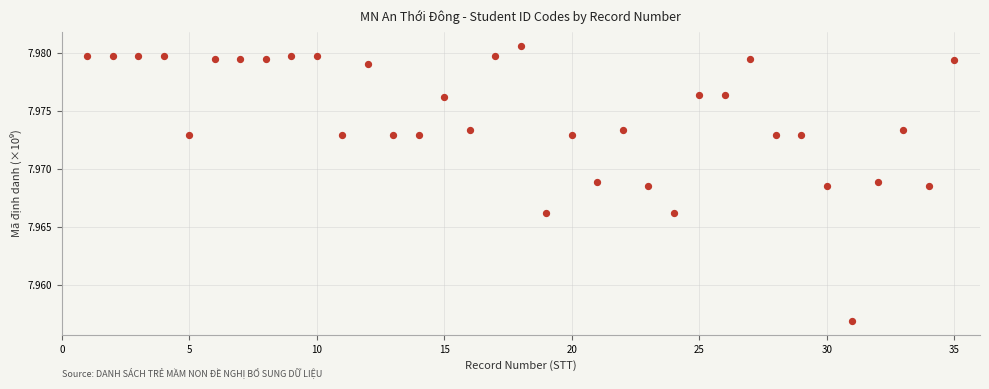

What is the range of X values (max minus min)?

34.0